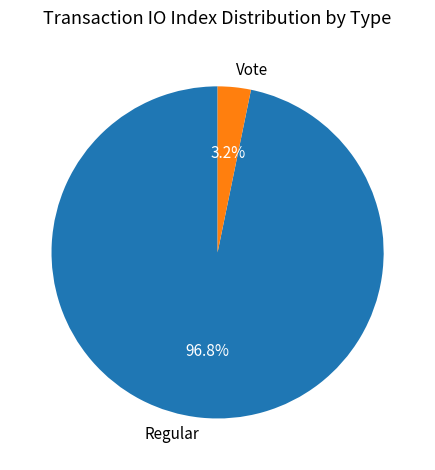

Rank the categories by value from highest to lowest.

Regular, Vote